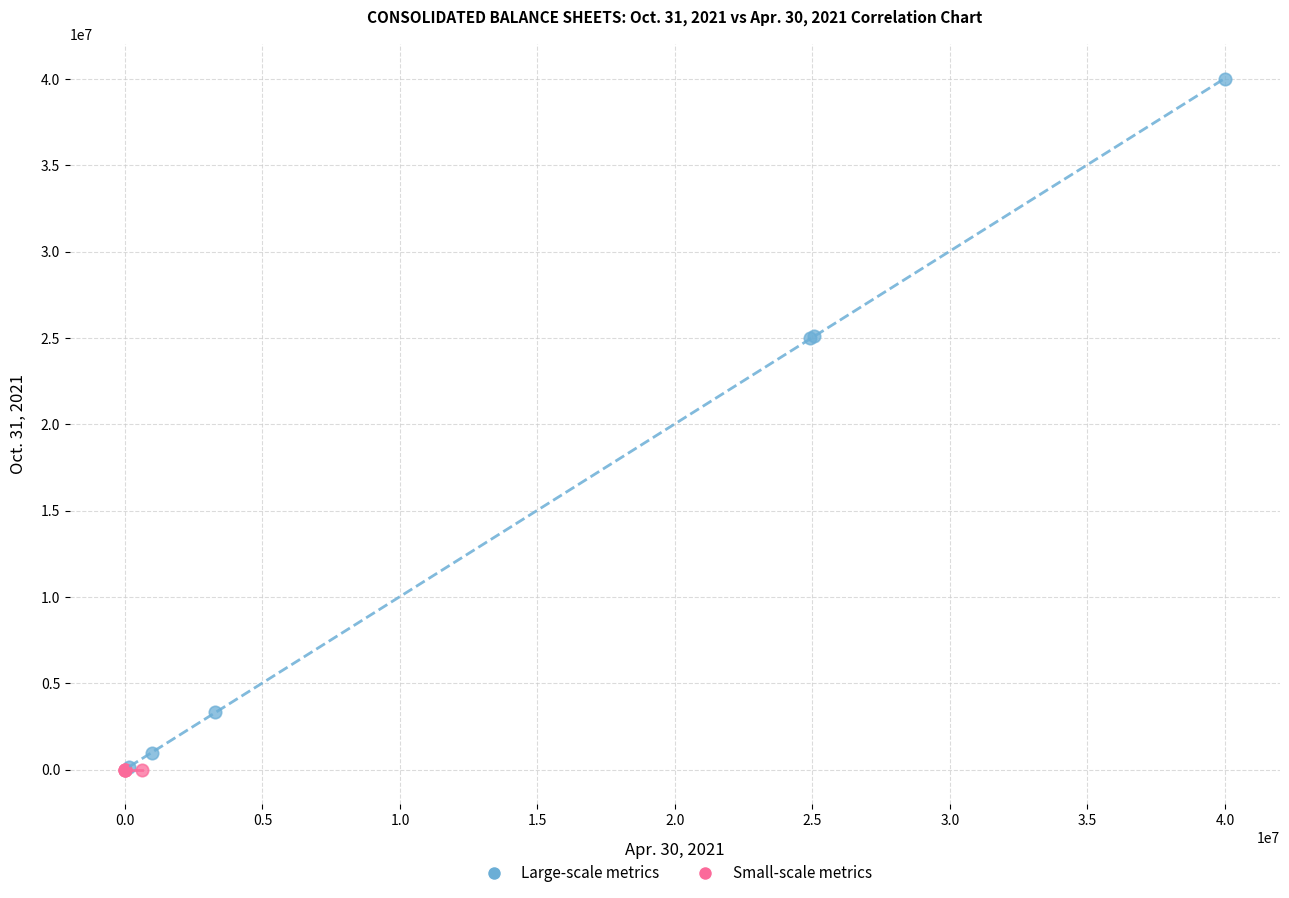

Which series reaches the maximum Y coordinate?

Large-scale metrics